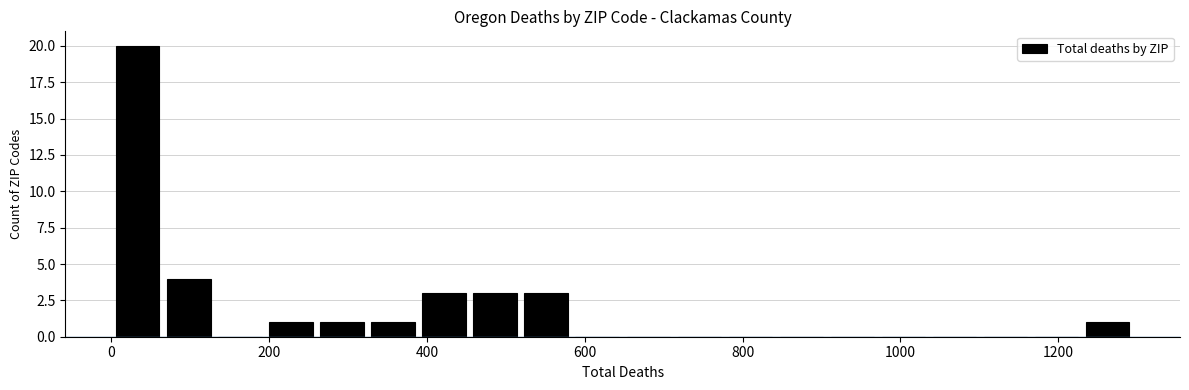

Around what value on the x-axis is the tallest bar? Give the approximate position of its centre, as read against the axis.

40